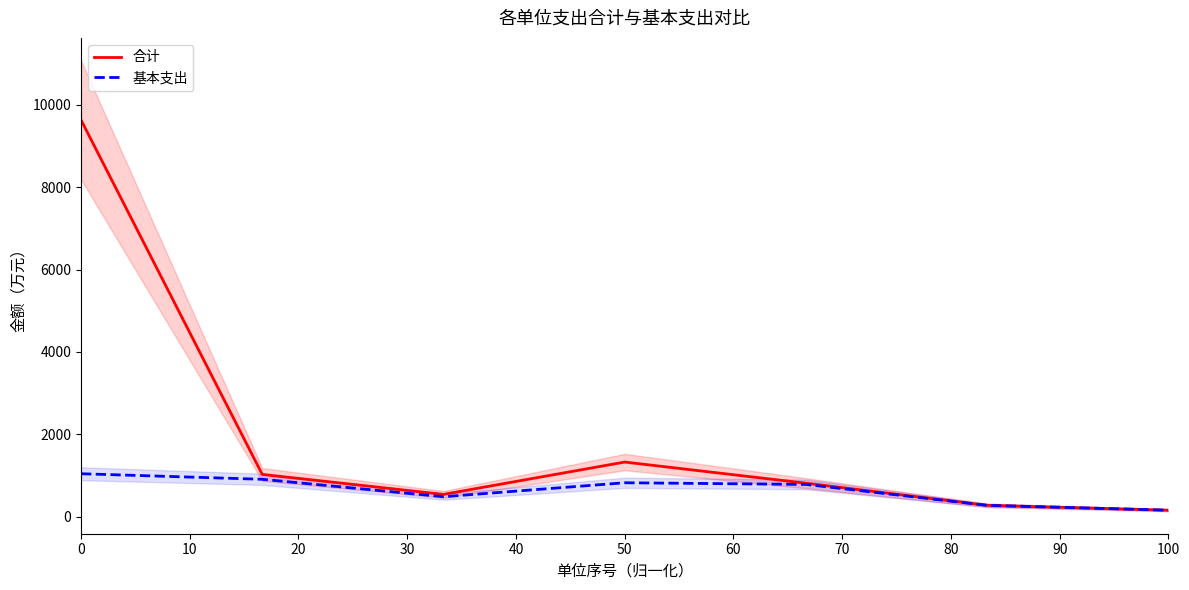

True or false: 合计 and 基本支出 cross at least once.

False